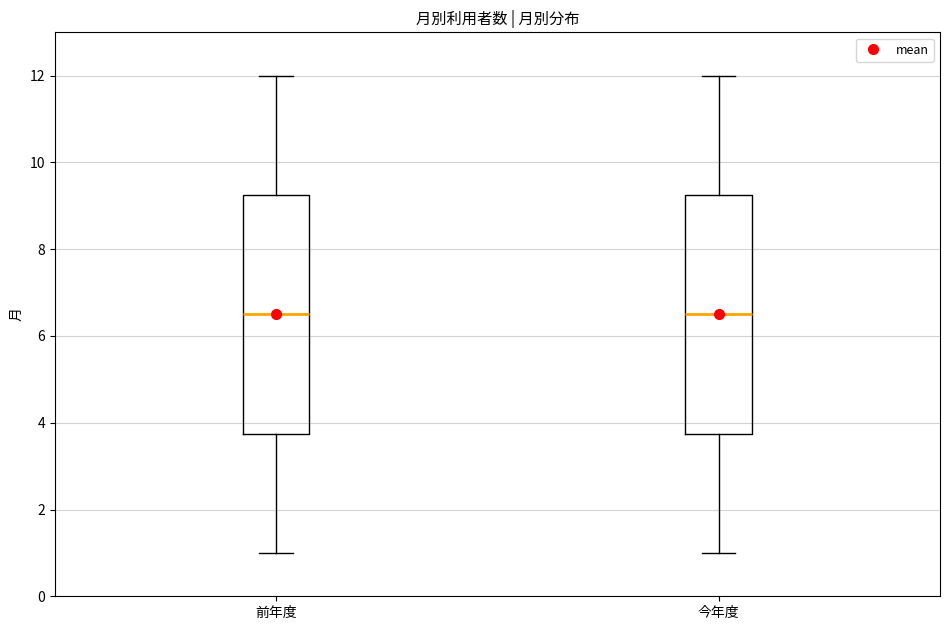

Reading left to right, transcribe this box plot: for each box, give where its median line is, the range the box spans, and where its two whiskers end, as read against the y-axis. The values are not printed on the chart, so give them approximately, as read against the axis.

前年度: median 6.6, box 3.8 to 9.2, whiskers 1.0 to 12.0
今年度: median 6.6, box 3.8 to 9.2, whiskers 1.0 to 12.0